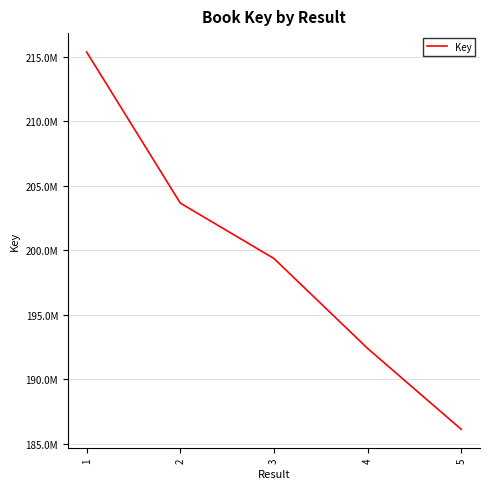

At which label does the data first exceed 199365414?

1